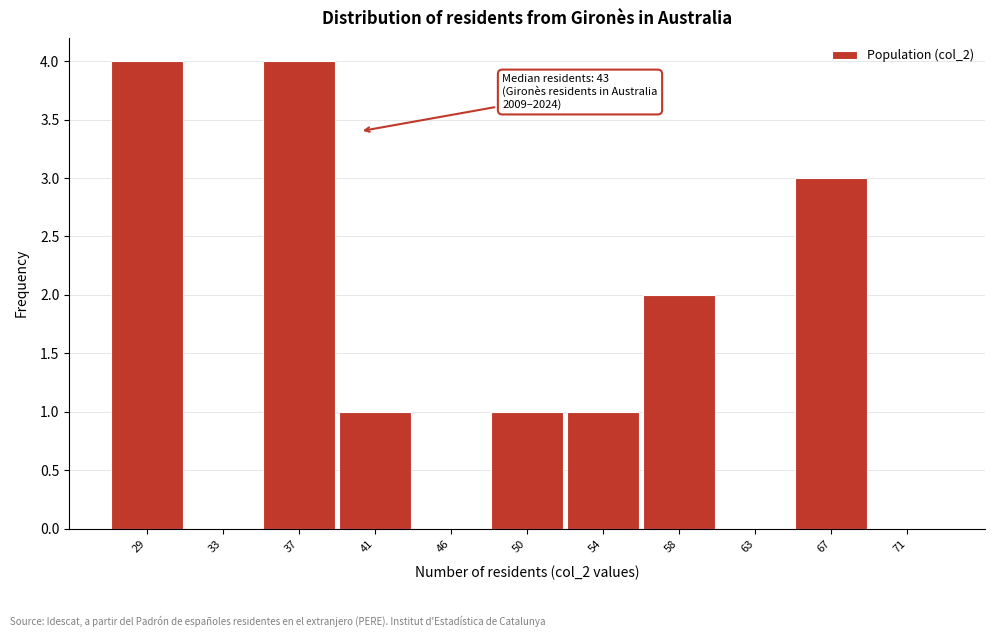

Reading left to right, list all the values displayed in this chart.

29=4	33=0	37=4	41=1	46=0	50=1	54=1	58=2	63=0	67=3	71=0